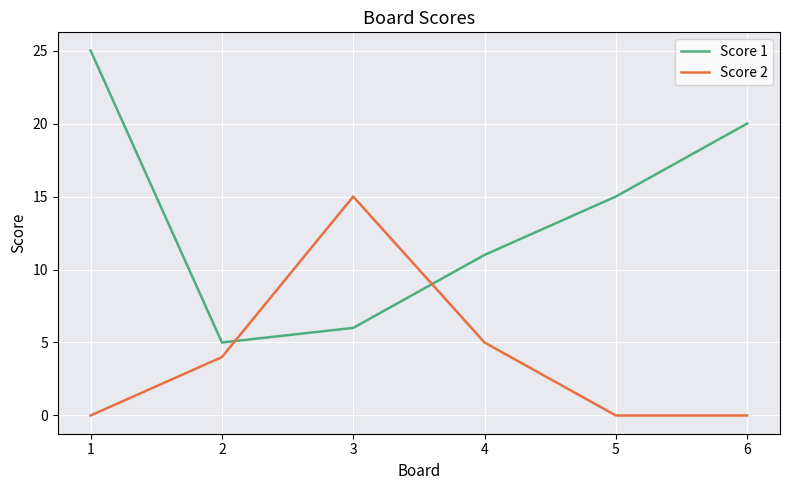

What is the difference between the Score 1 values at 2 and 6?

15